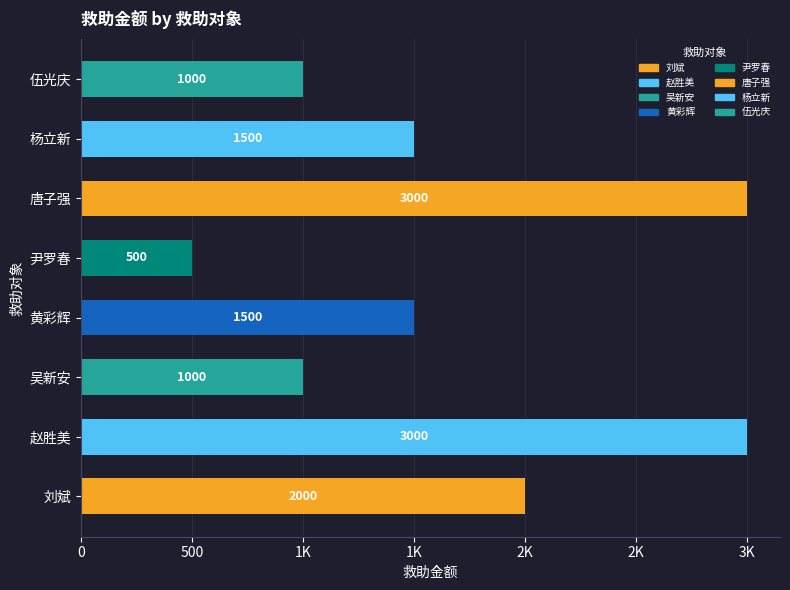

What is the sum of all values?

13500